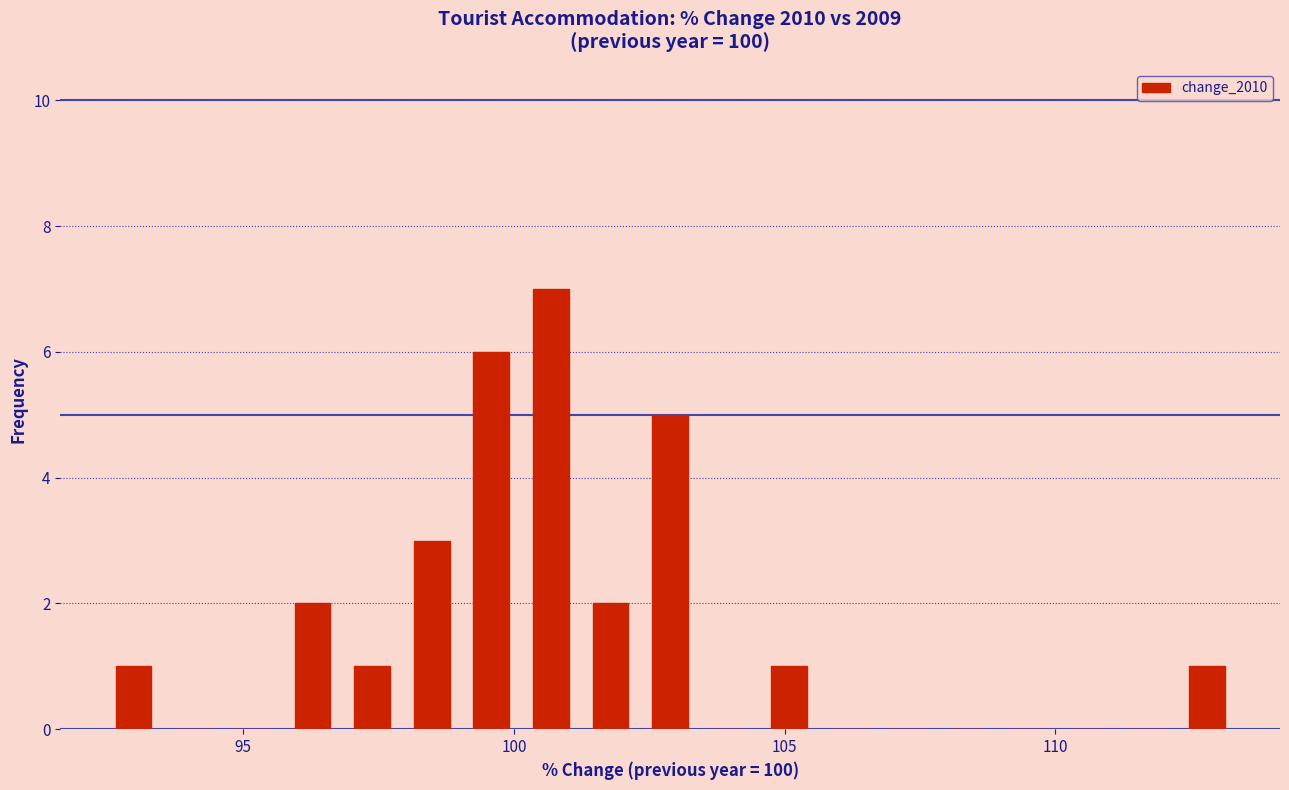

Around what value on the x-axis is the tallest bar? Give the approximate position of its centre, as read against the axis.

100.5